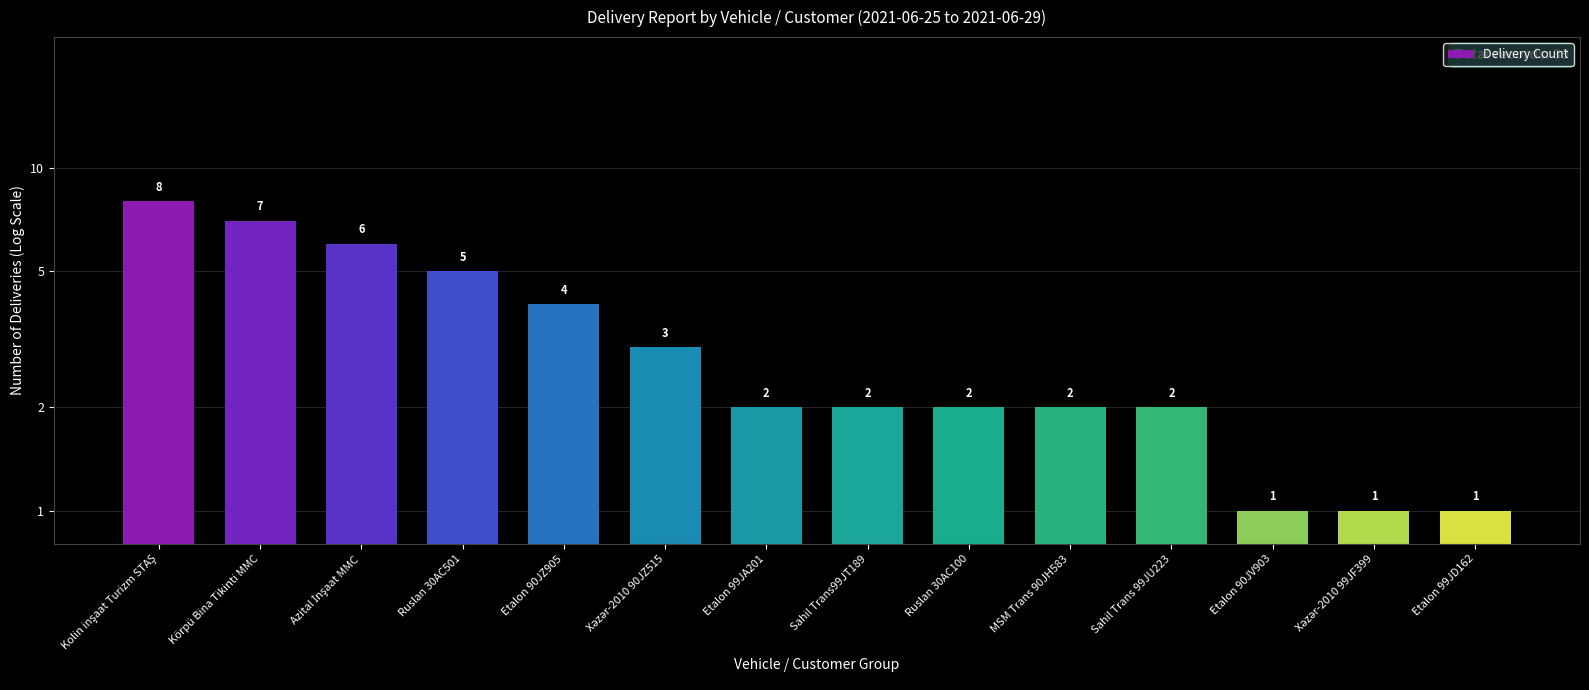

What position from the left is Etalon 99JD162?

14